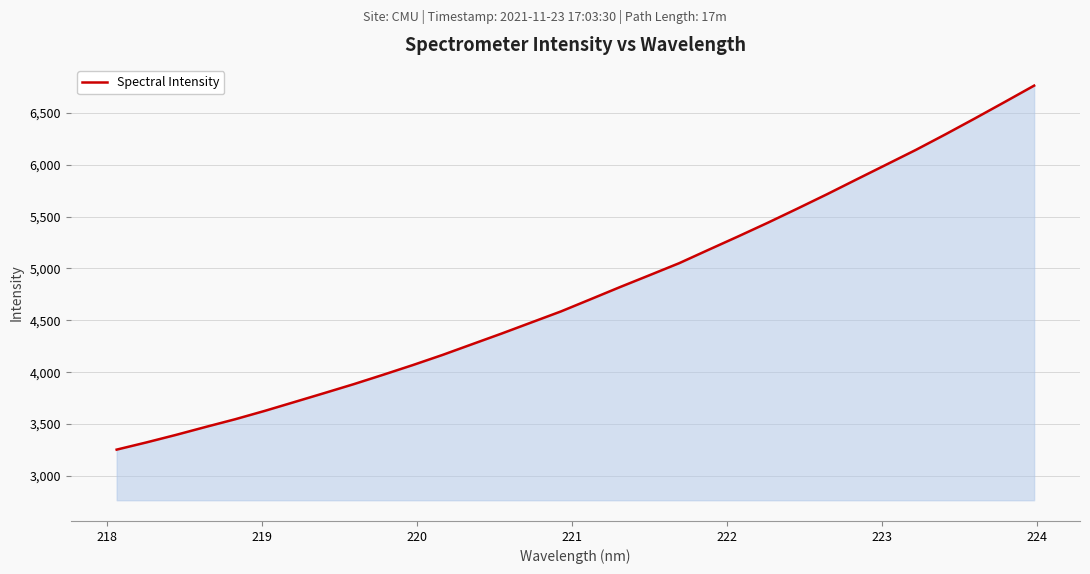

What is the difference between the maximum and minimum values?

3509.2